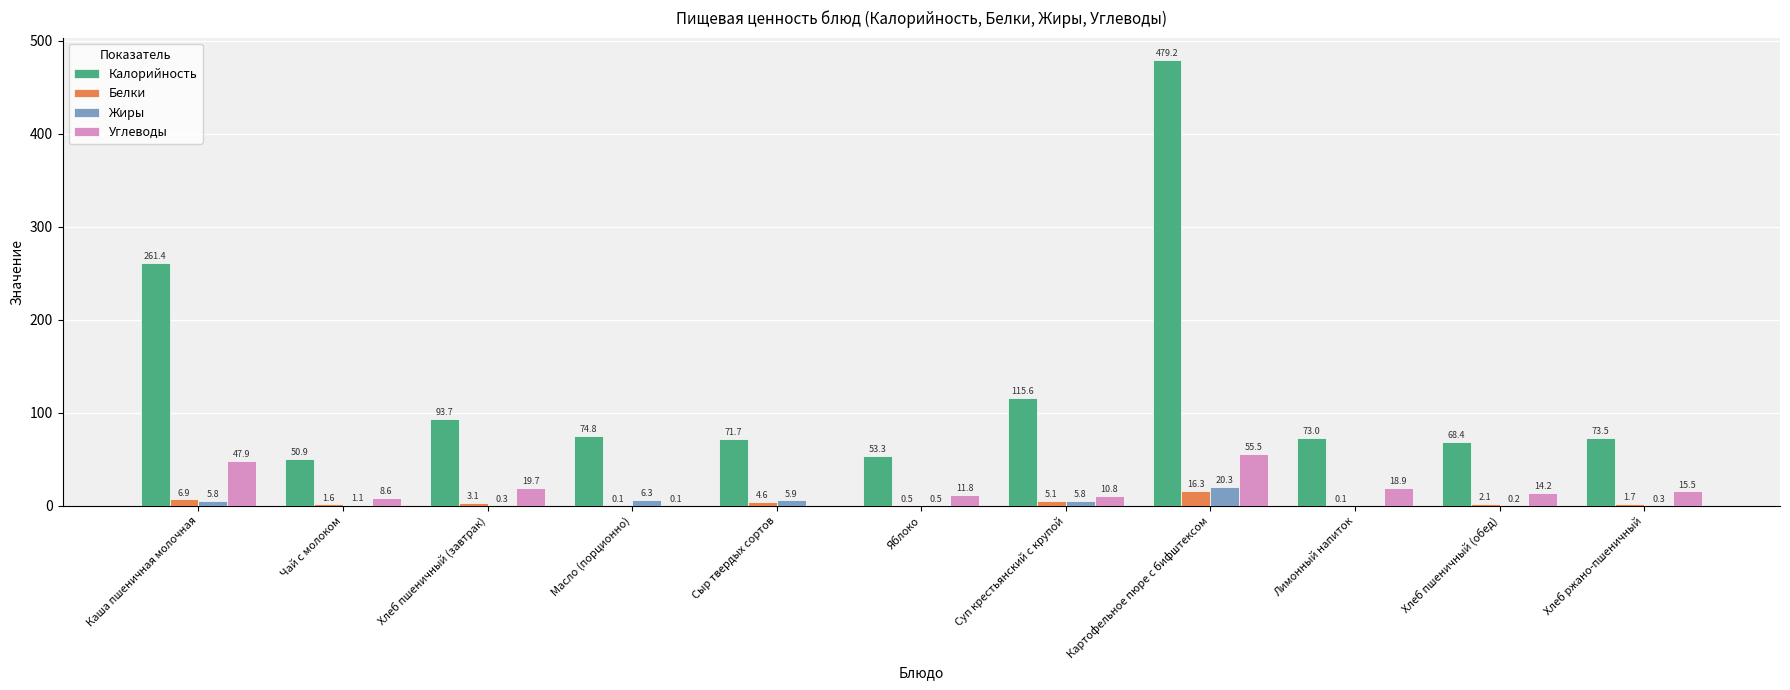

What is the average value of the Углеводы series?

18.5